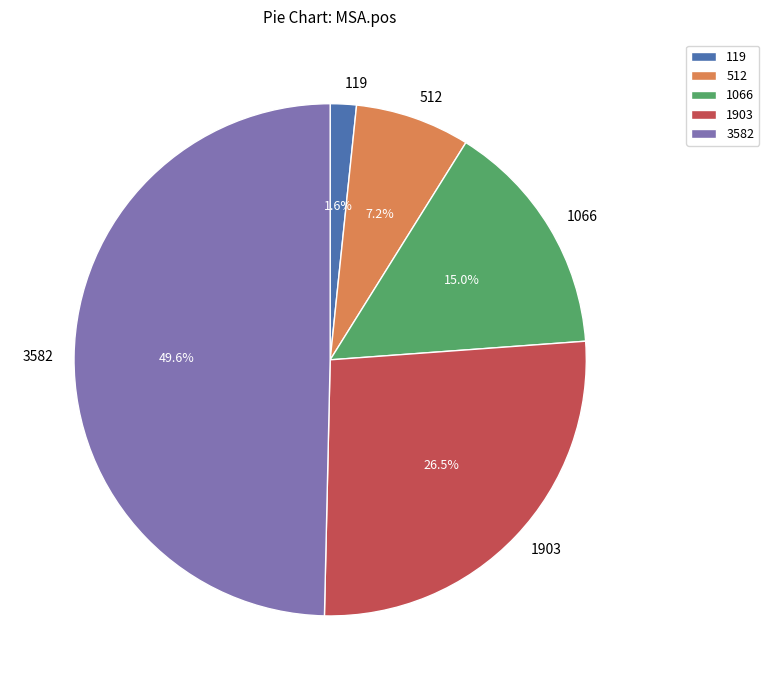

Is 1066 the majority of the pie?

No